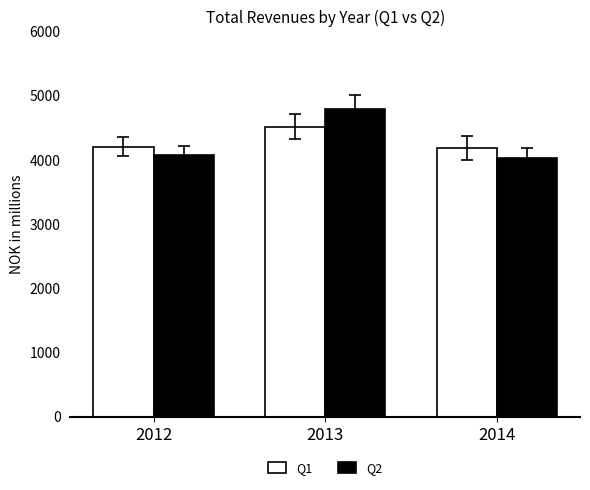

The value of Q2 at 2012 is 4080.5. True or false?

True